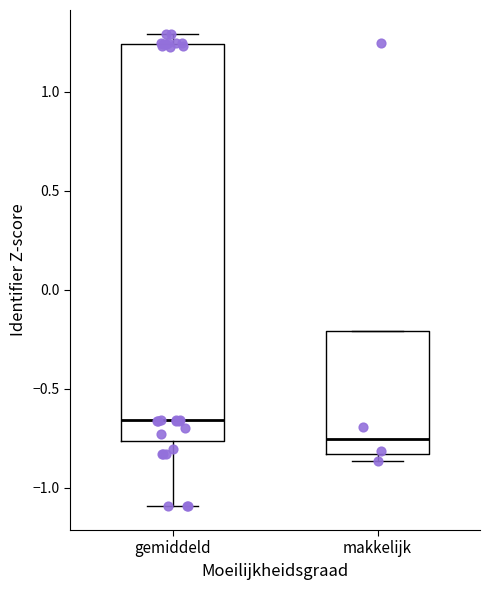

Where is the upper edge of the box for gemiddeld on the y-axis? The values are not printed on the chart, so give them approximately, as read against the axis.

1.25